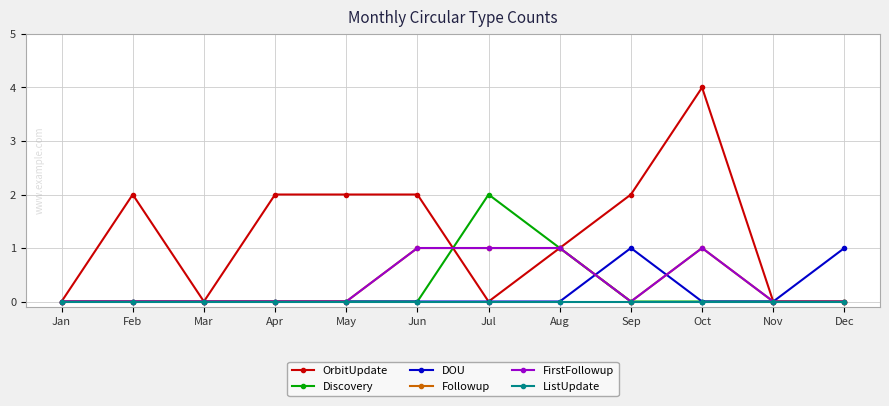

Does the chart have visible grid lines?

Yes